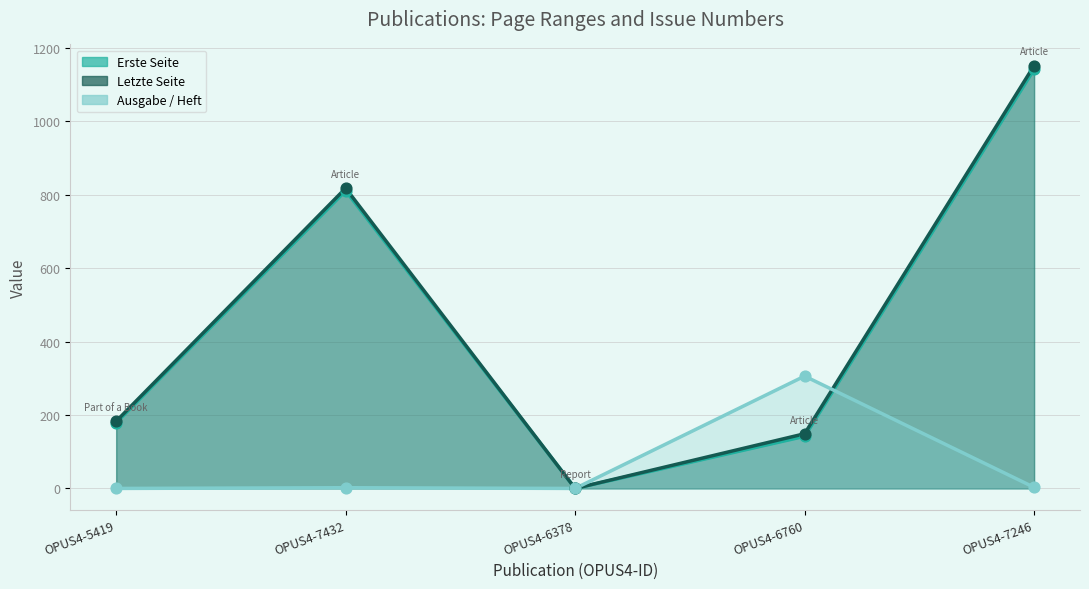

Which series contains the lowest Y value?

Erste Seite